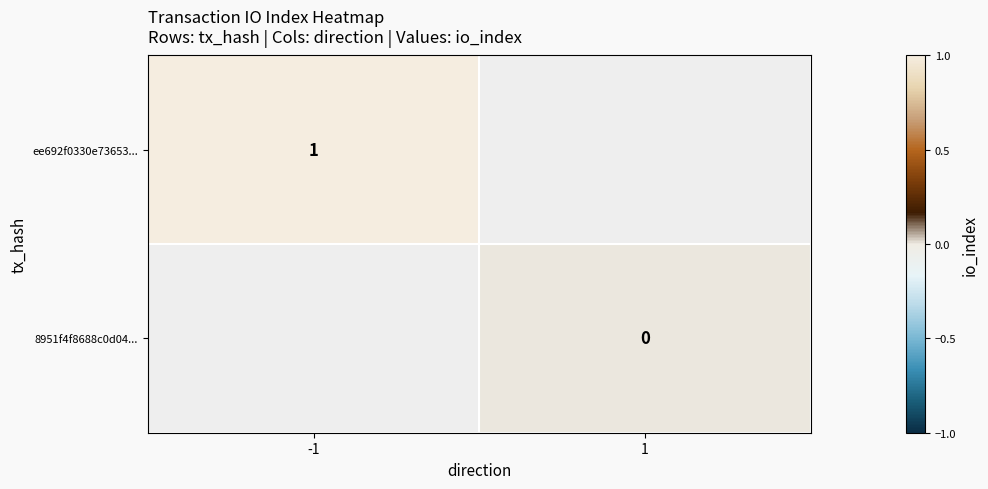

At which category does the chart reach its minimum across all series?

1